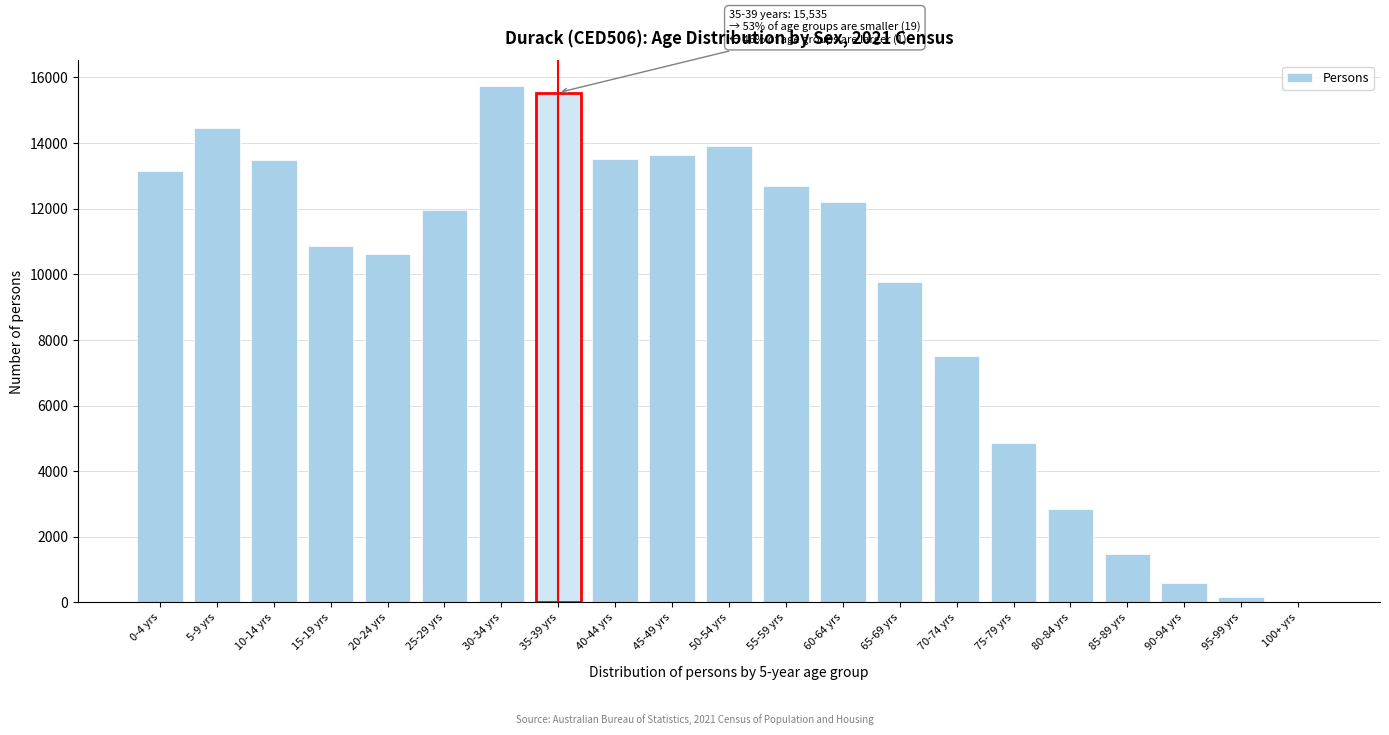

What is the sum of all values?

198911